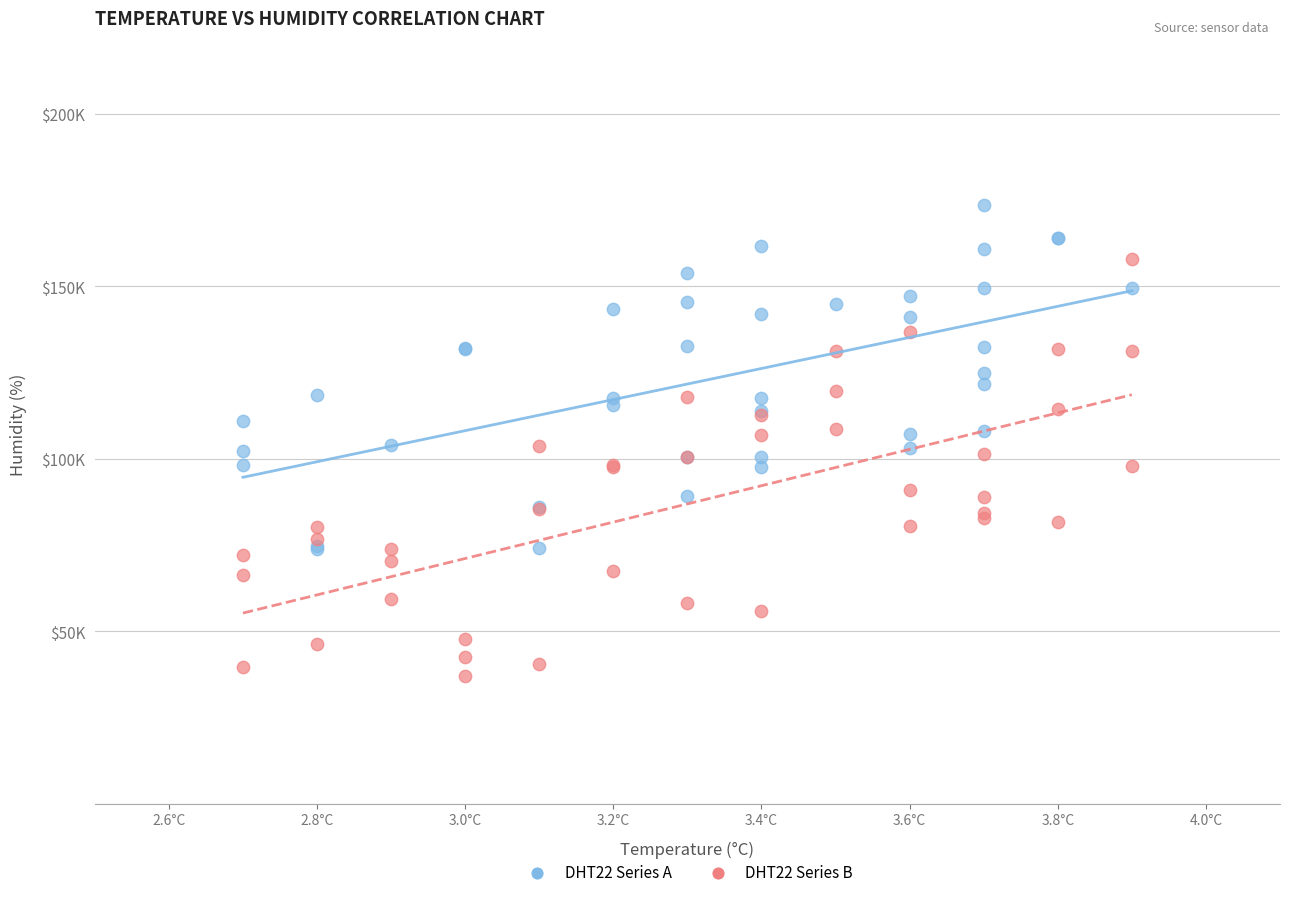

Which series has the largest Y range (max minus min)?

DHT22 Series B